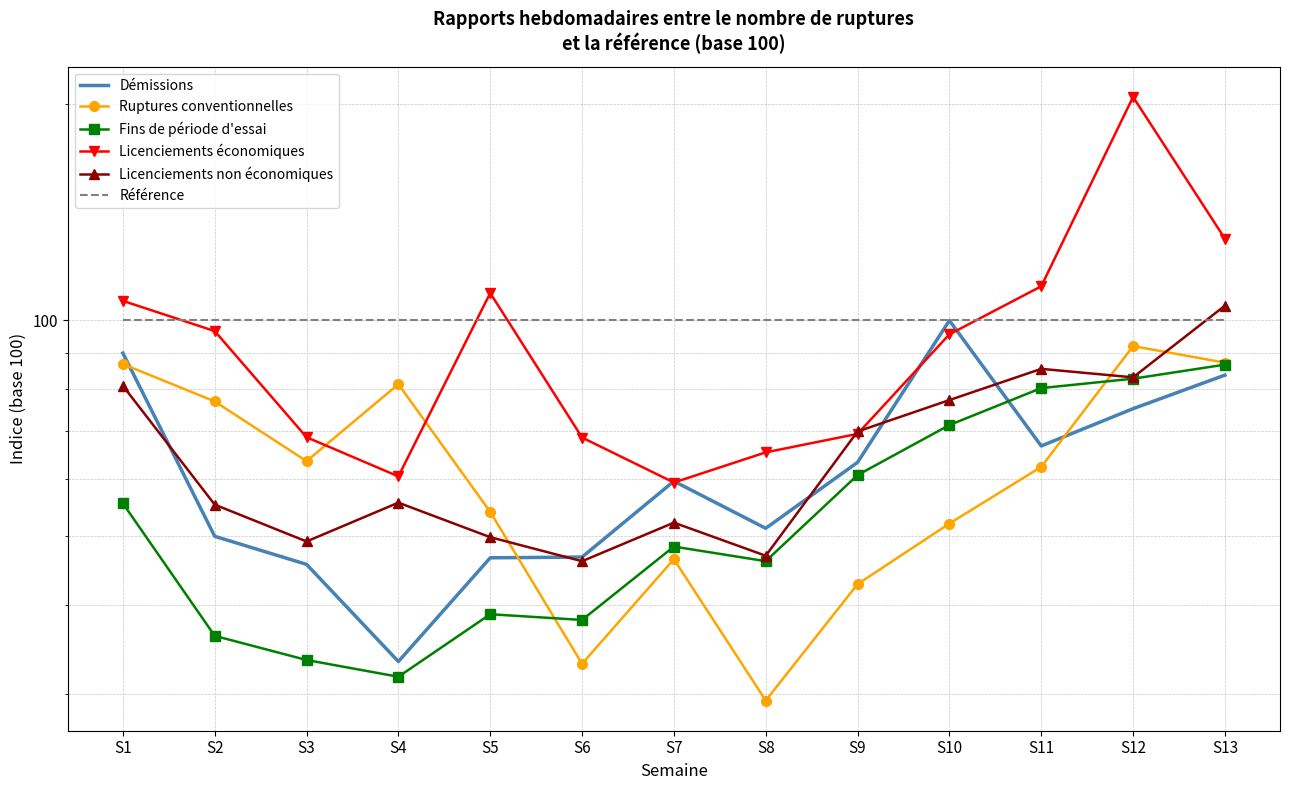

Where is the first local maximum for Démissions?

S7